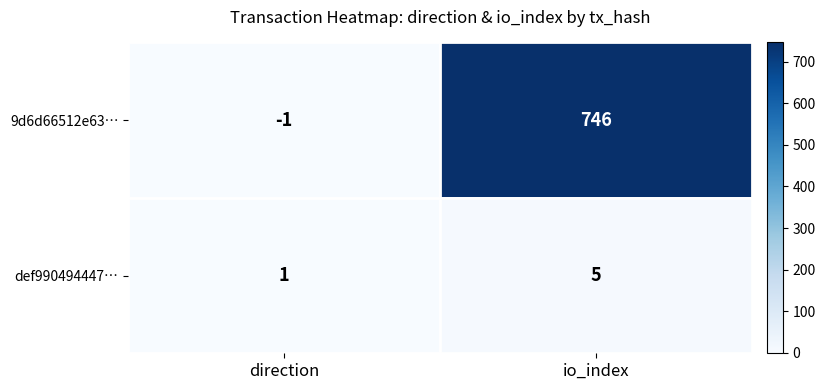

The value of def990494447… at io_index is 1. True or false?

False